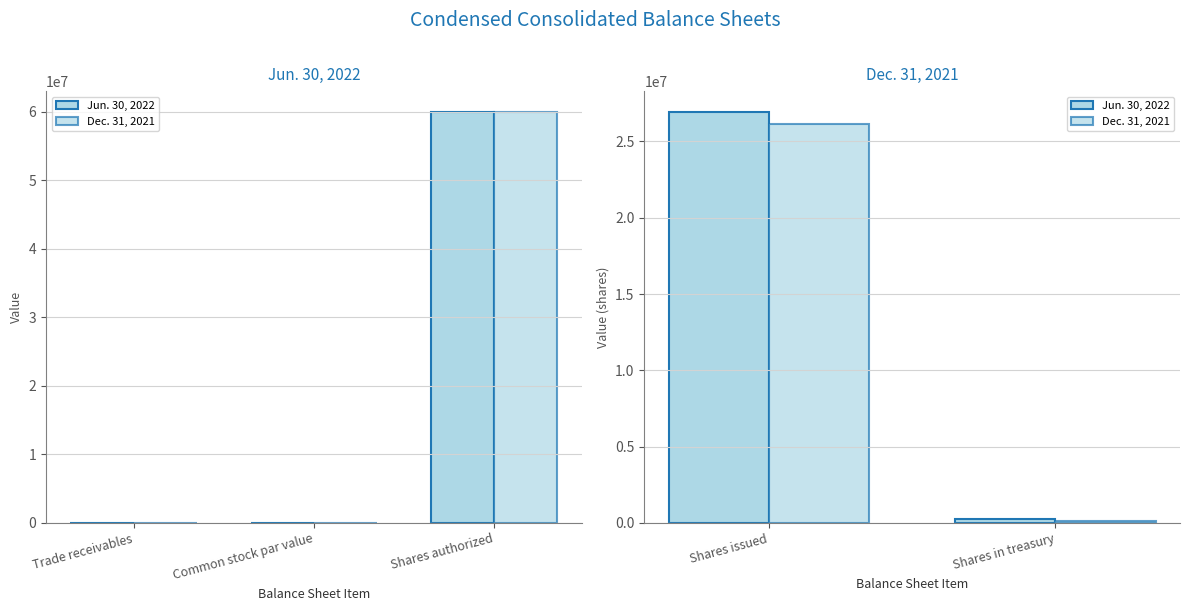

Rank the series by their average value, from highest to lowest.

Jun. 30, 2022, Dec. 31, 2021